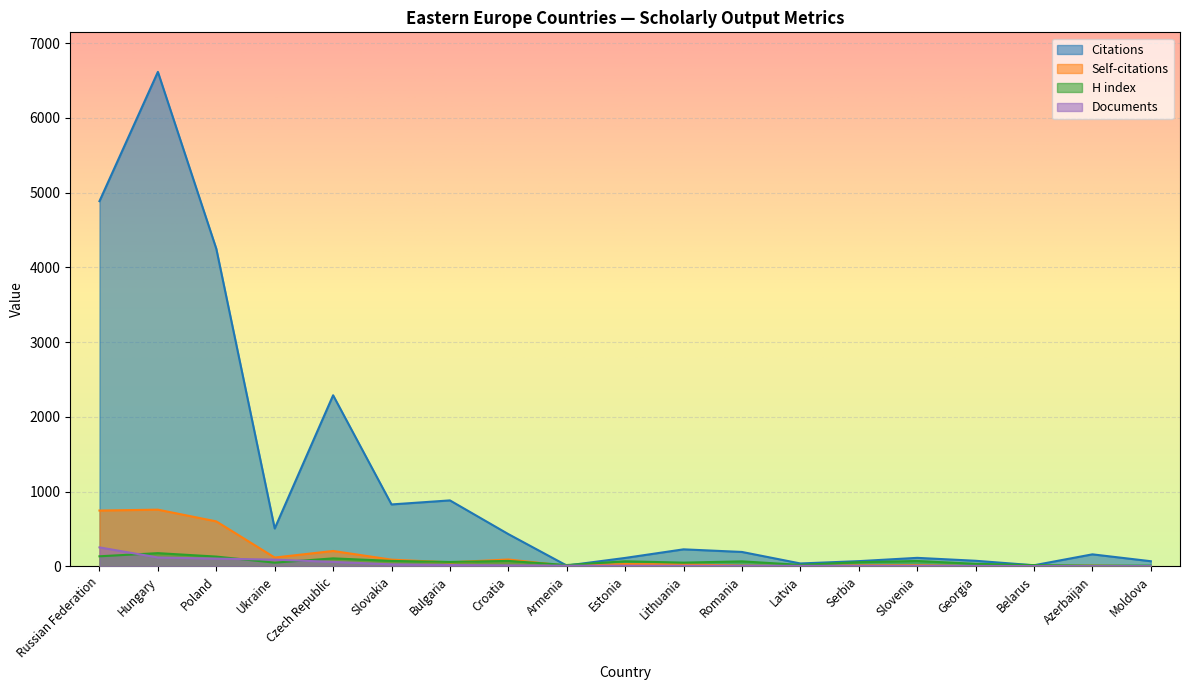

What are all the series names shown in the legend?

Citations, Self-citations, H index, Documents